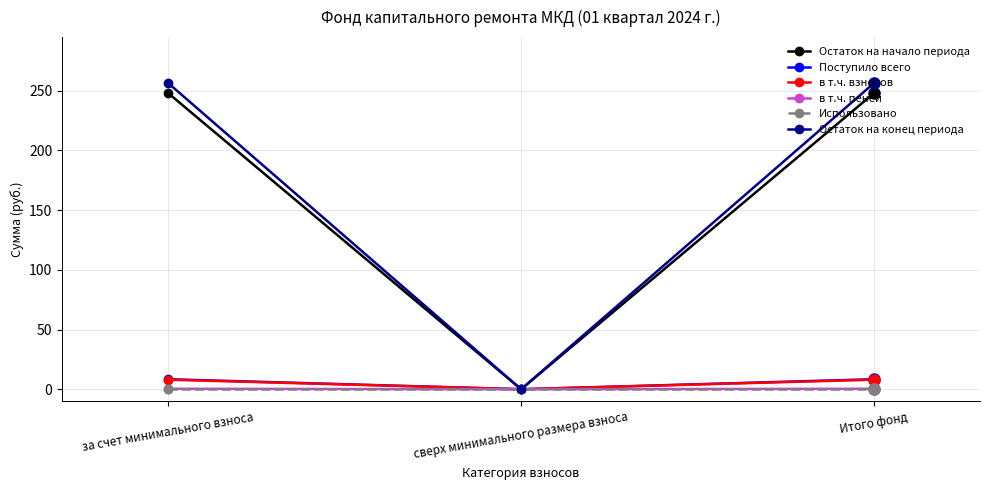

What is the difference between the highest and lowest values at за счет минимального взноса?

256.5